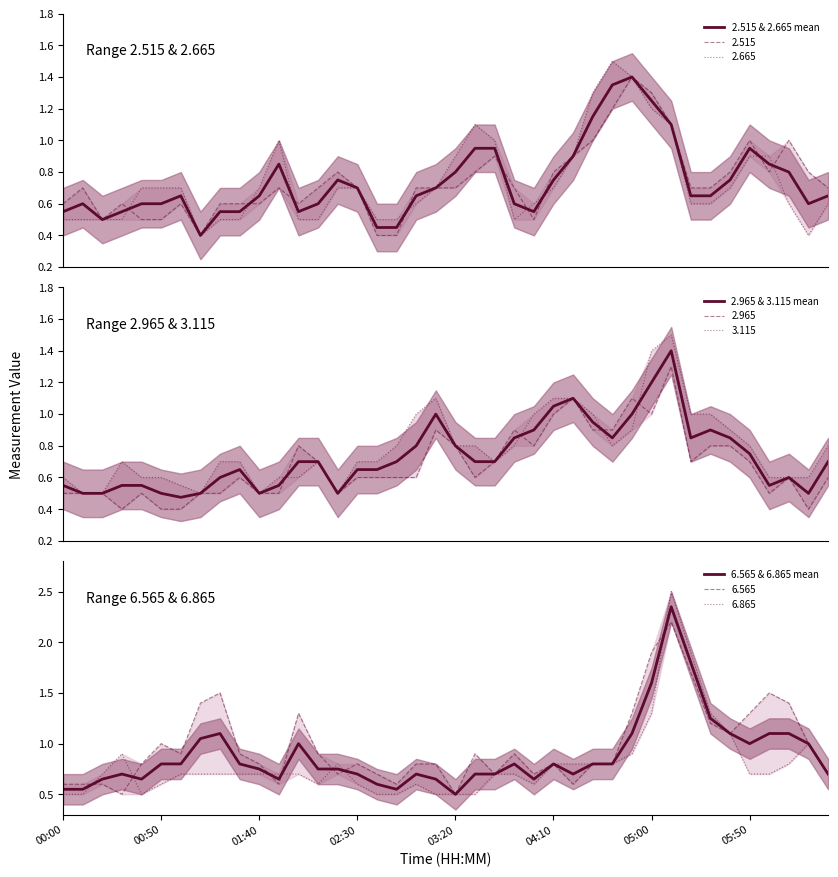

Which has a higher value, 11 or 29?

29